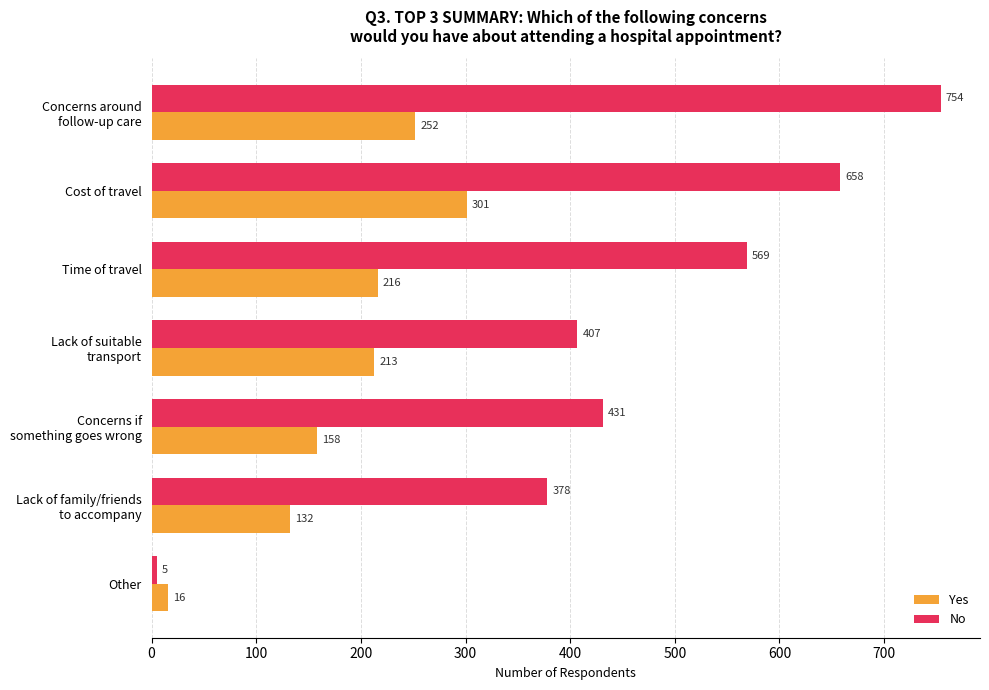

Rank the series by their average value, from lowest to highest.

Yes, No